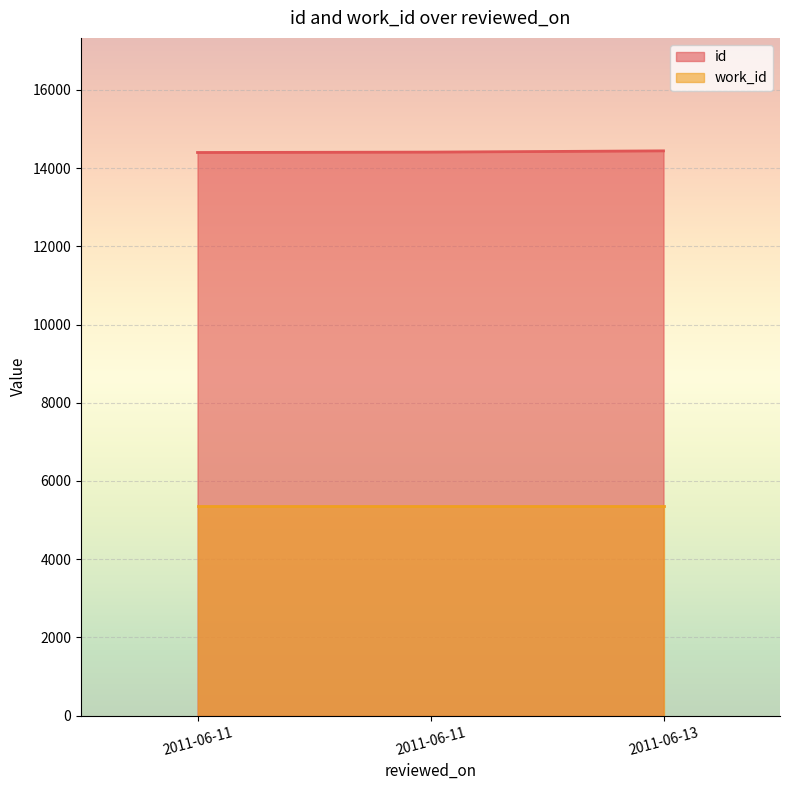

Reading left to right, what are all the values shown in this chart?

14397	14407	14439